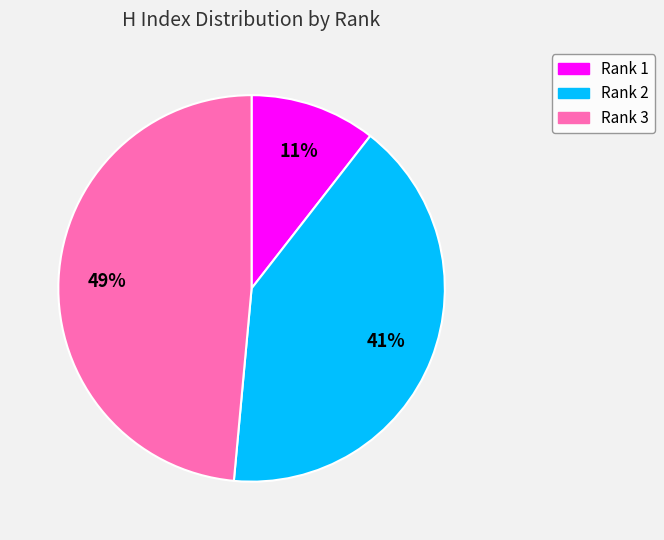

Is there any slice that represents more than half of the pie?

No